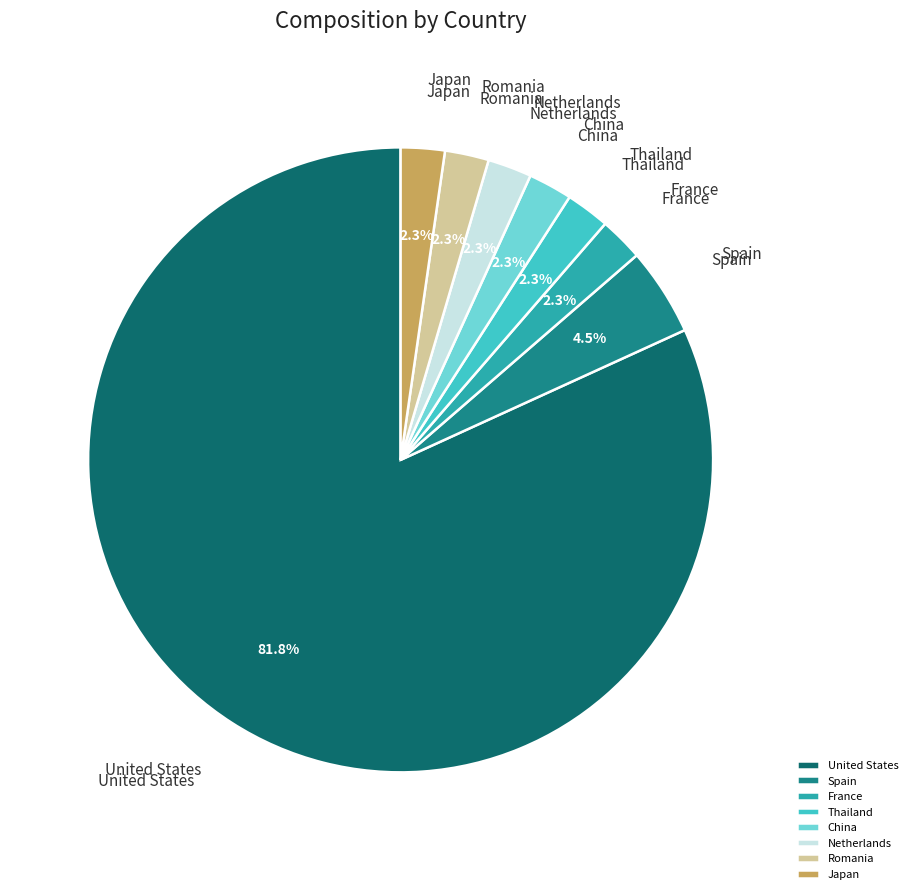

To the nearest percent, what percentage of the pie is Netherlands?

2%